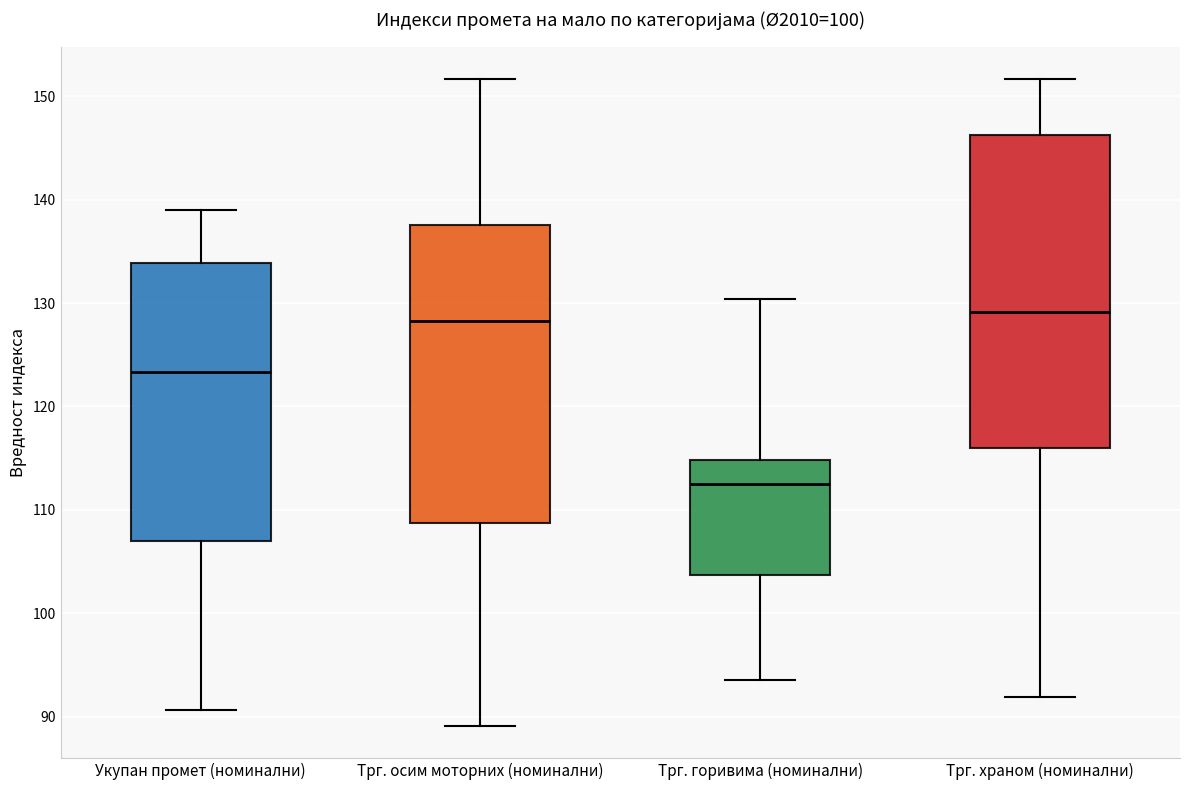

Comparing the boxes themselves (not the whiskers), which one is the tallest?

Трг. храном (номинални)